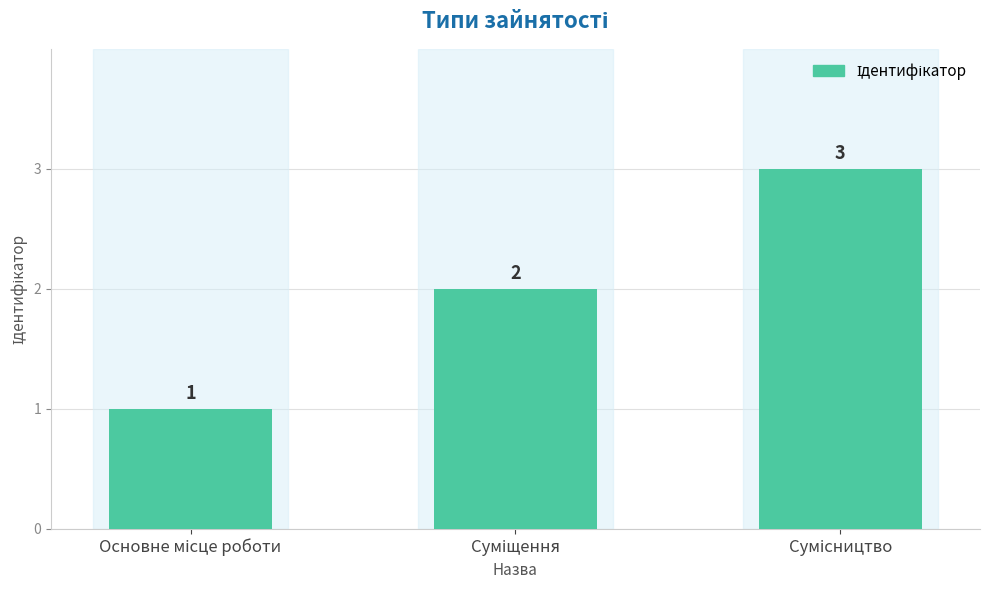

What is the greatest value displayed?

3